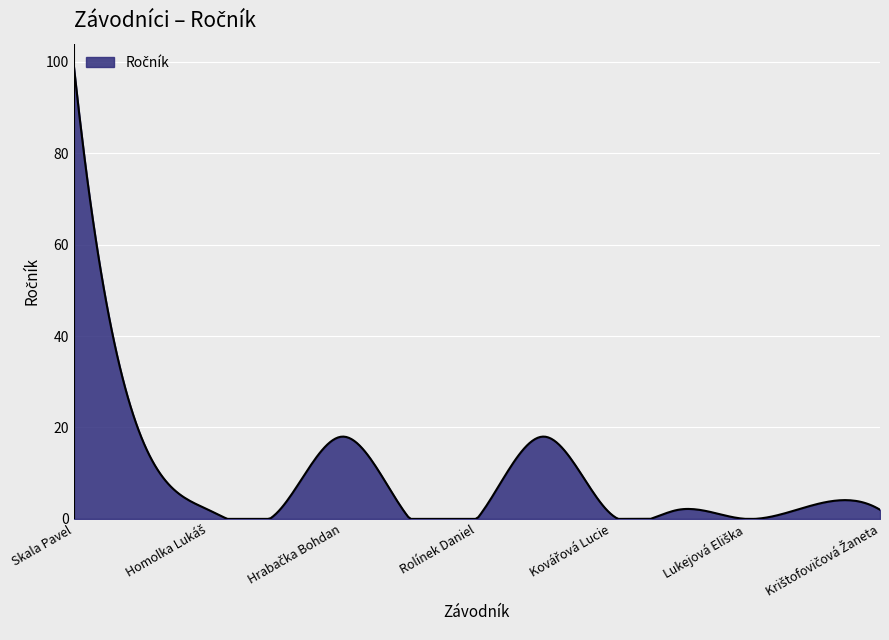

What is the difference between the maximum and minimum values?

99.0